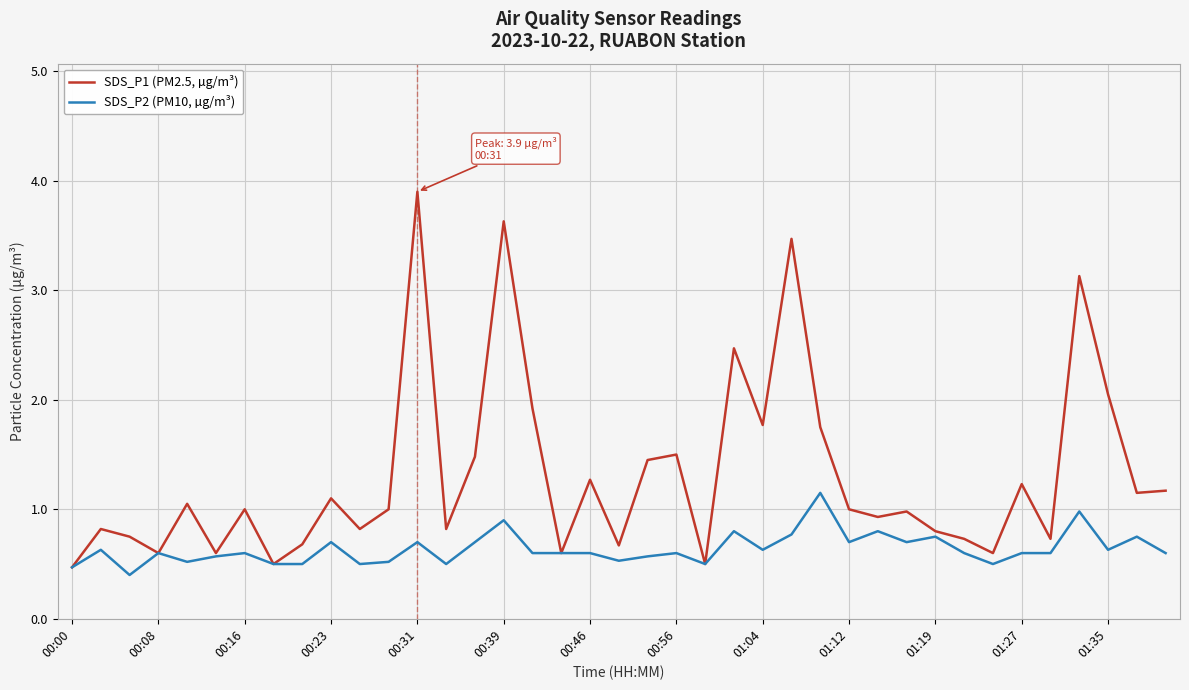

What is the maximum value shown in the chart?

3.9